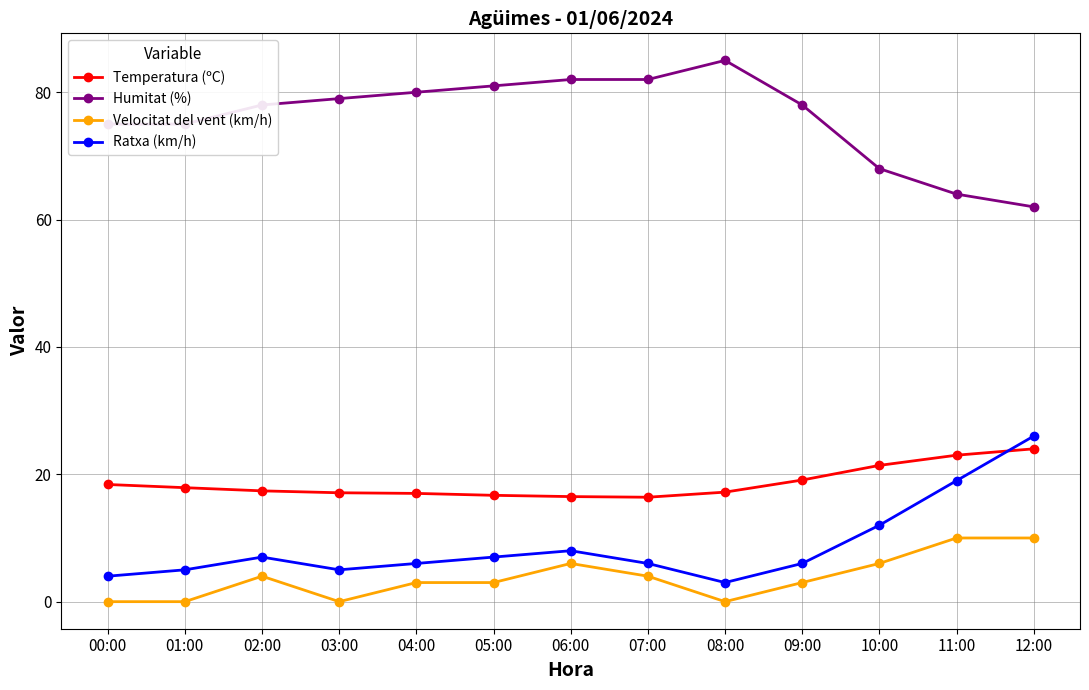

What is the spread (max minus min) of values at 04:00?

77.0